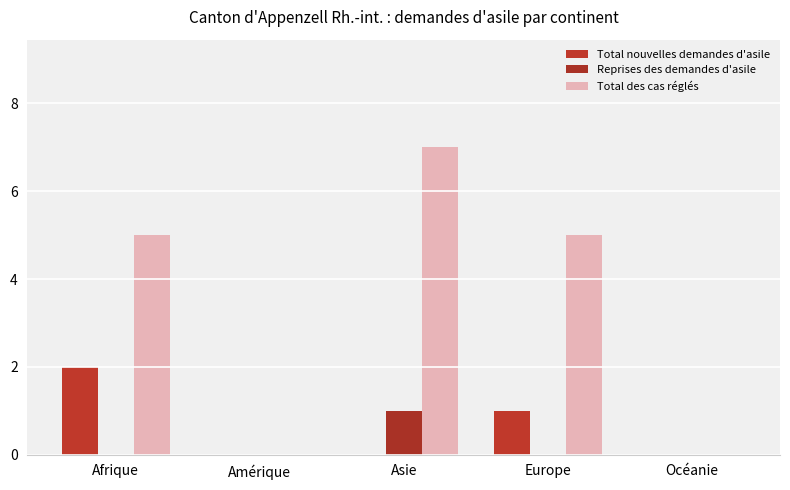

How many groups of bars are there?

5